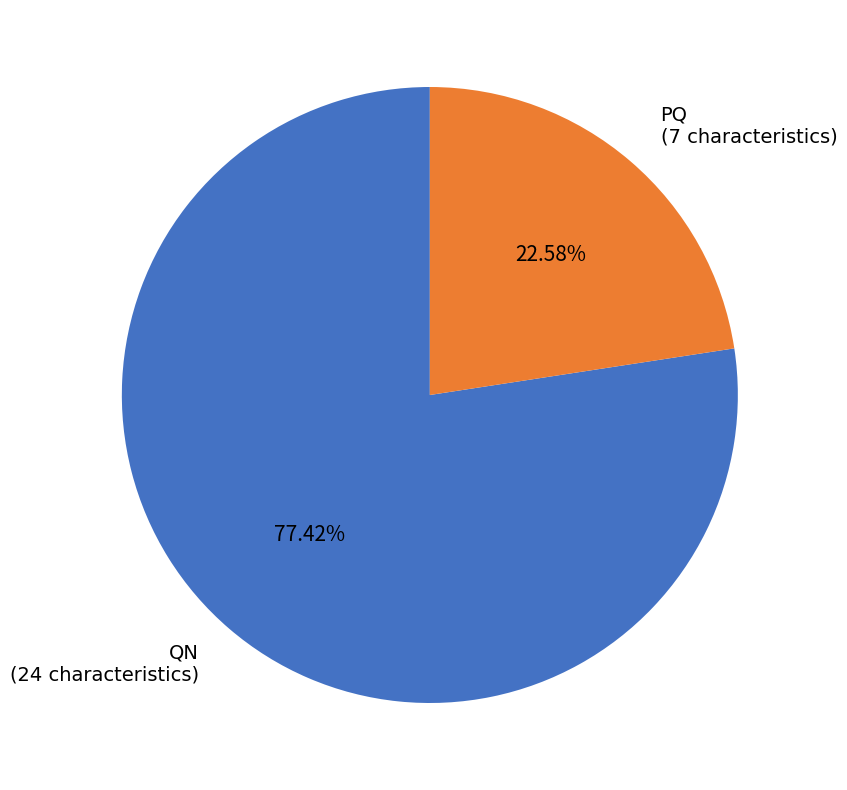

To the nearest percent, what is the difference between the PQ and QN slice percentages?

55%